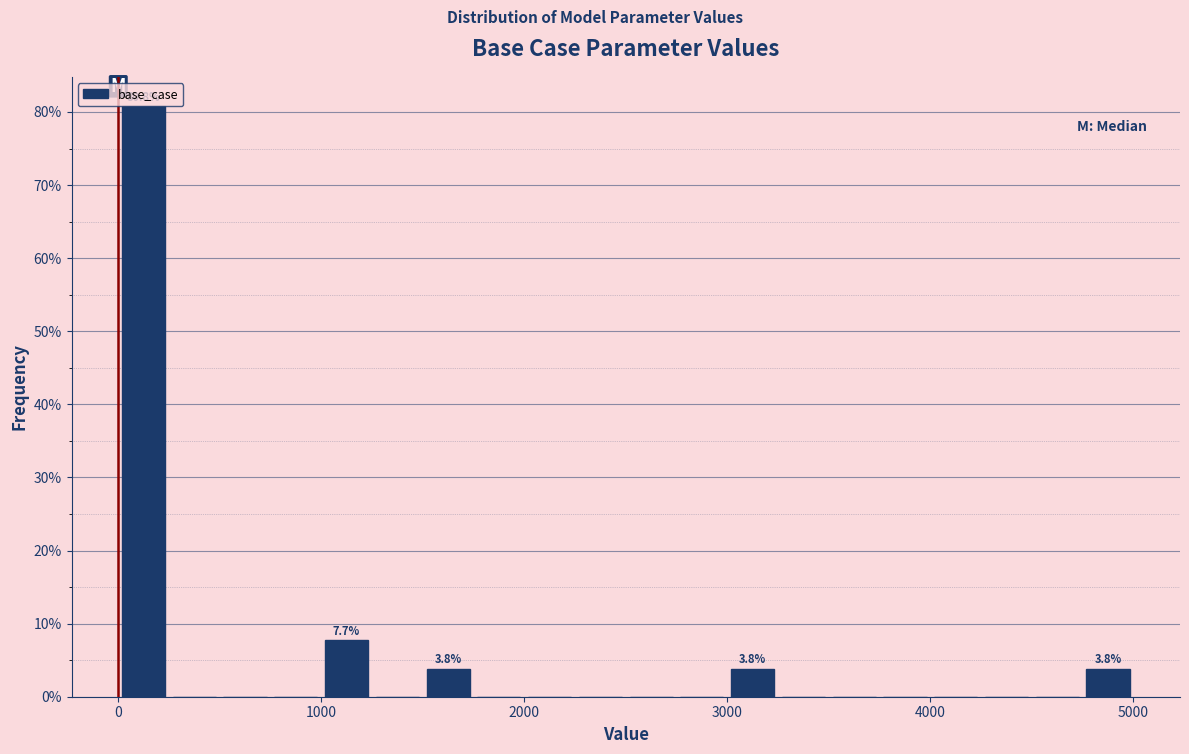

Read against the x-axis, roughly where is the centre of the tallest bar?

100